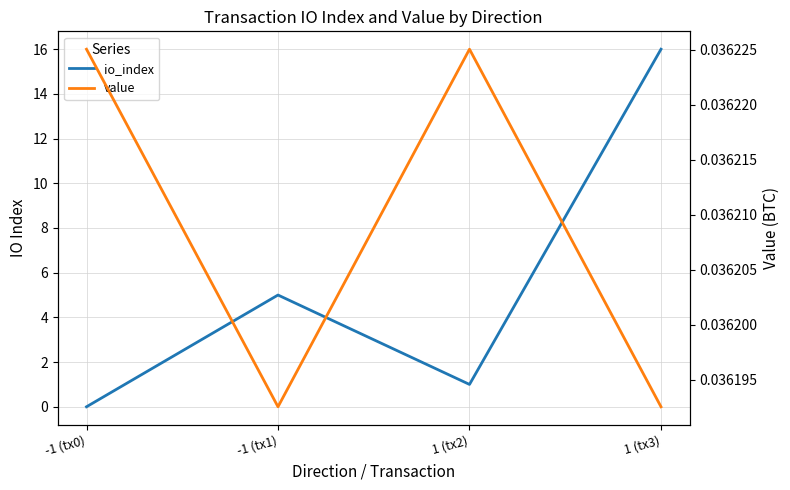

What is the maximum value shown in the chart?

16.0